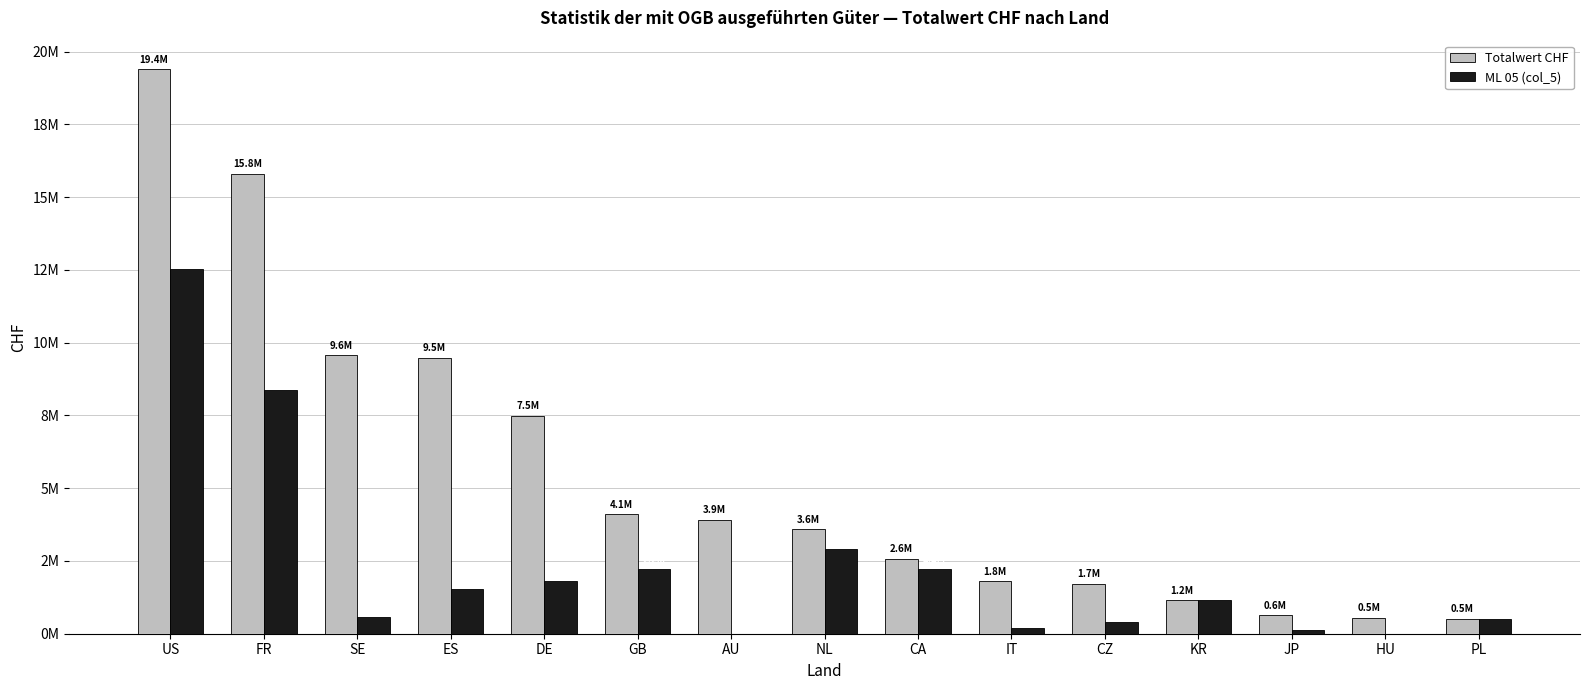

What are all the series names shown in the legend?

Totalwert CHF, ML 05 (col_5)